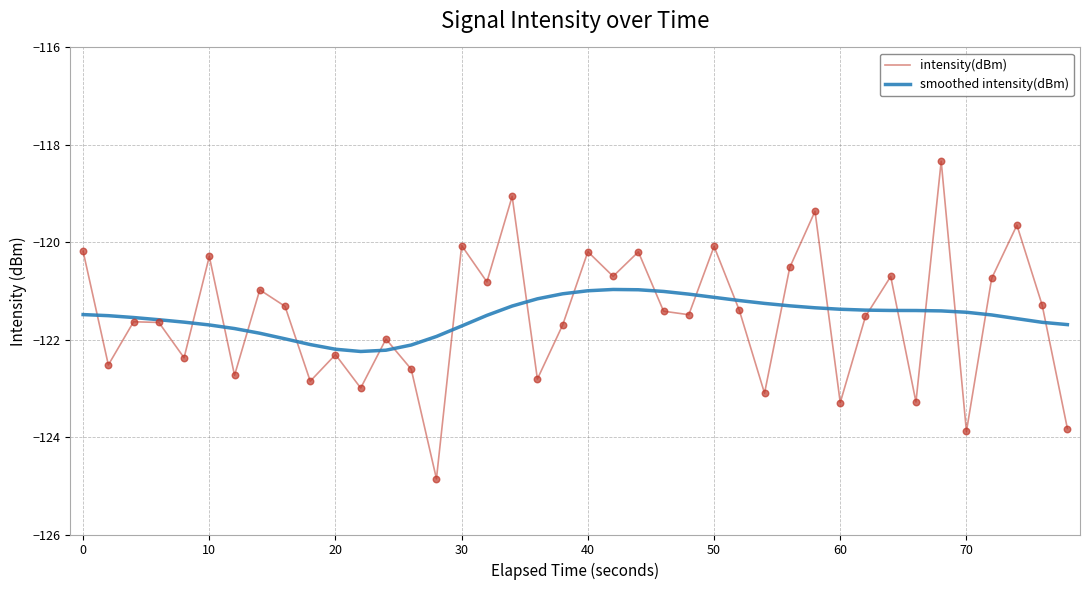

Which series has the largest range (max minus min)?

intensity(dBm)